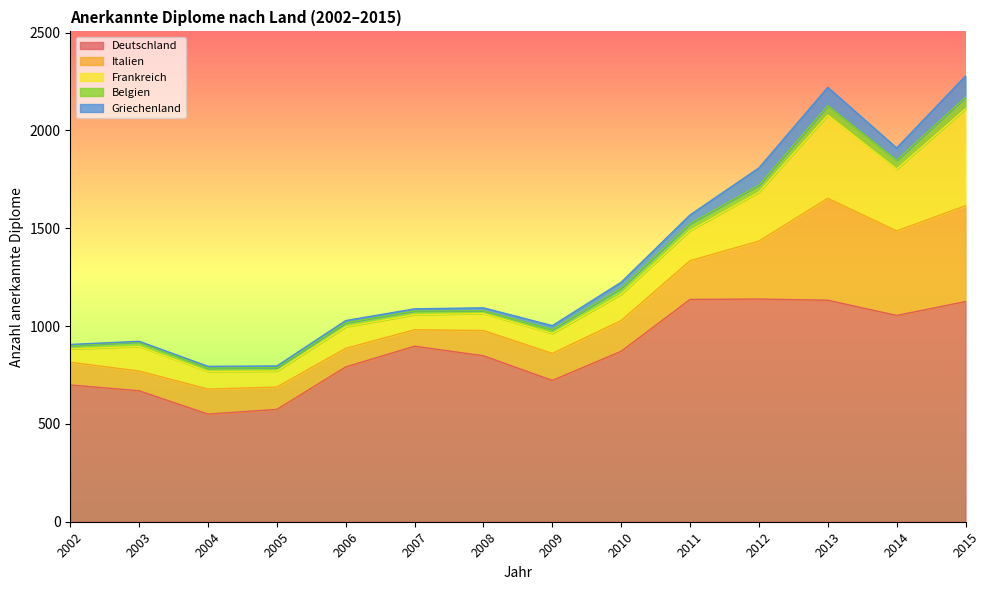

Which series has the largest range (max minus min)?

Deutschland